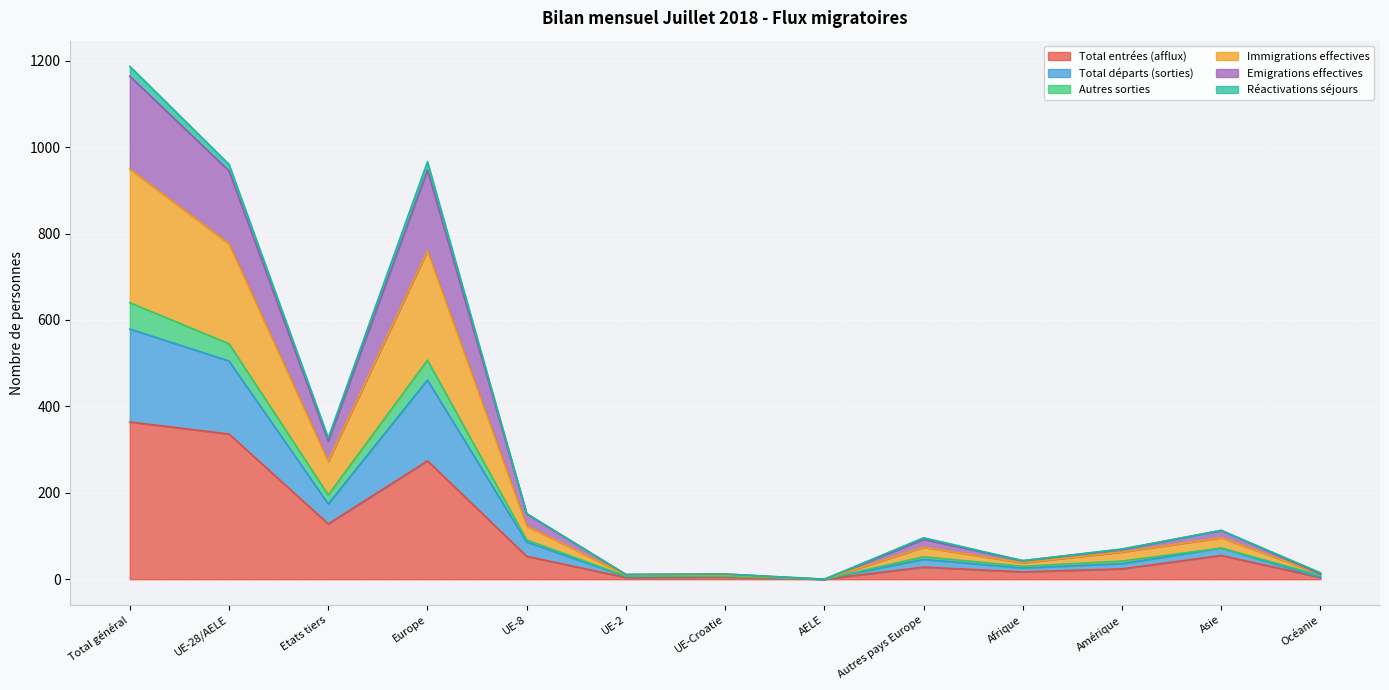

What is the maximum value for Total entrées (afflux)?

364